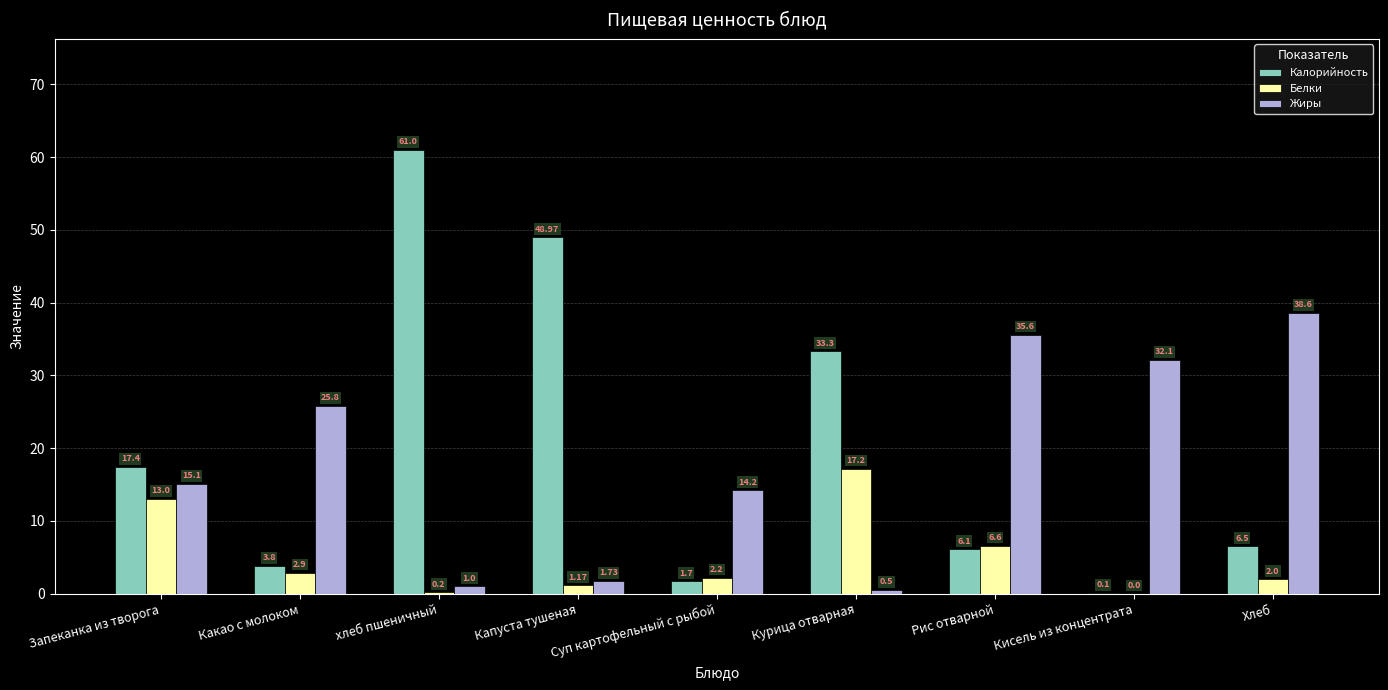

Which series has the largest total across all categories?

Калорийность